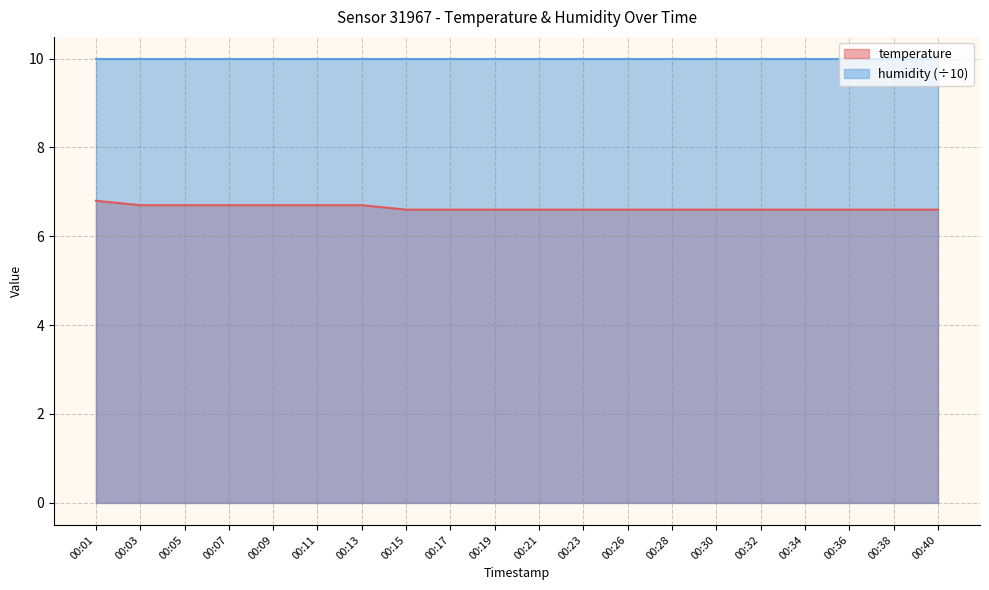

What value does the data have at 00:07?

6.7